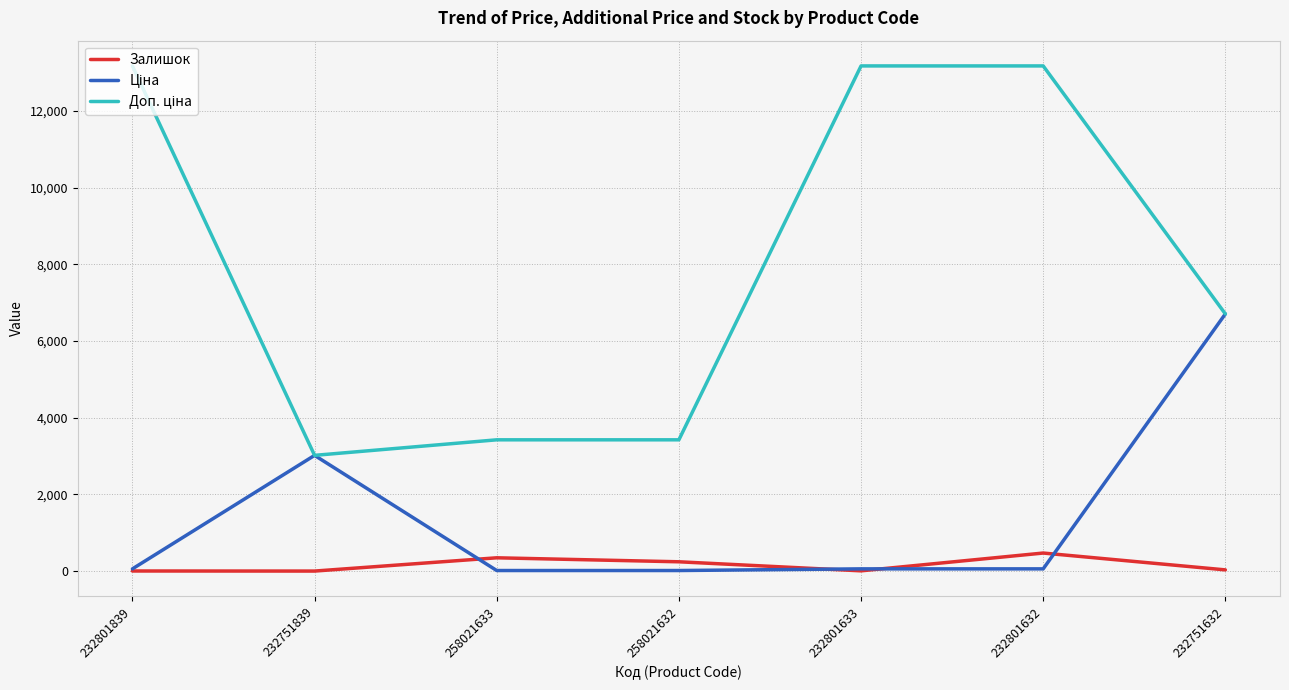

What is the greatest value displayed?

13171.5